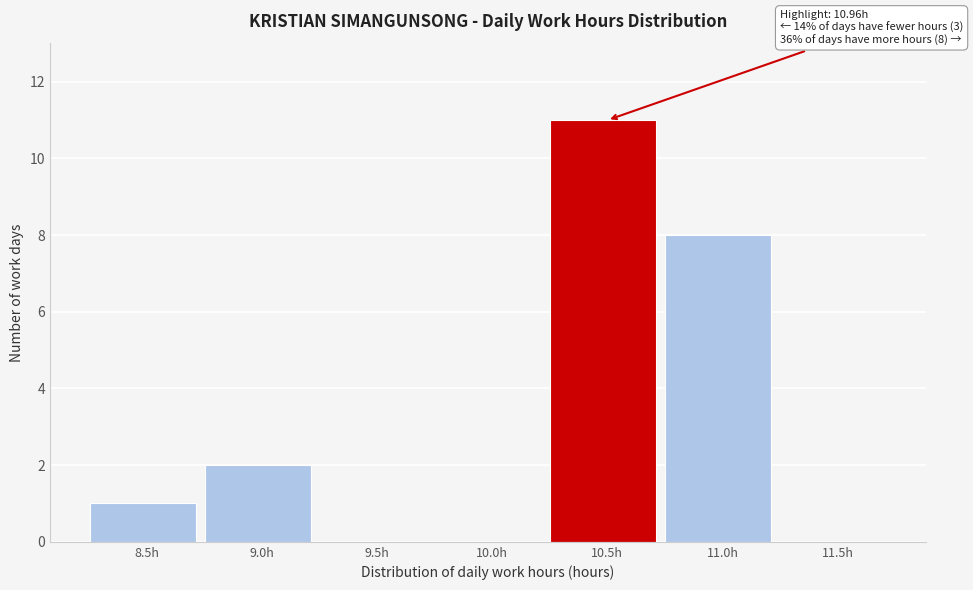

Reading left to right, transcribe all the data shown in this chart.

8.5h=1	9.0h=2	9.5h=0	10.0h=0	10.5h=11	11.0h=8	11.5h=0